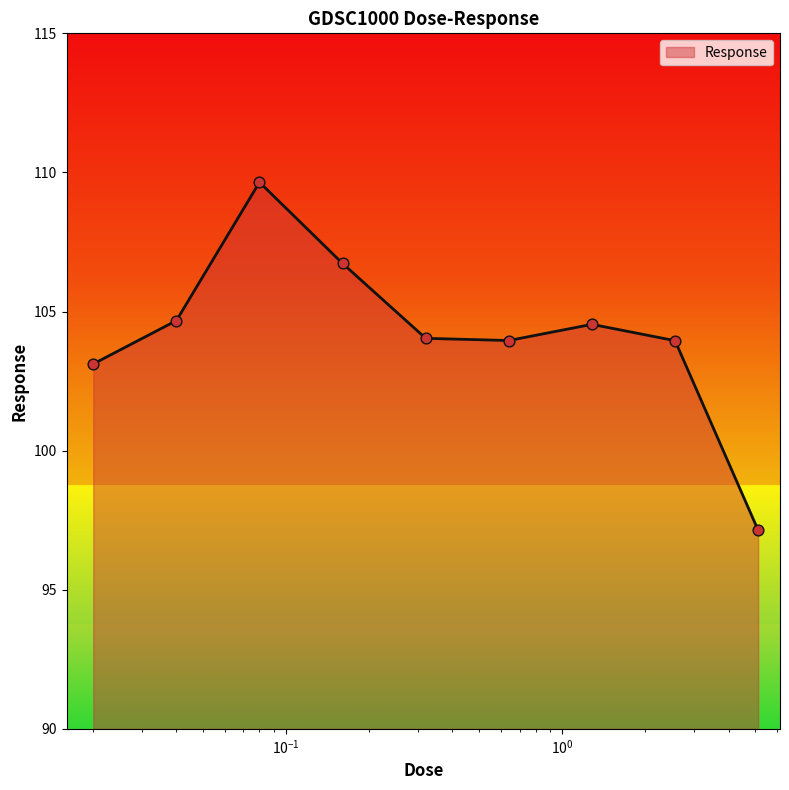

What is the maximum value shown in the chart?

109.6